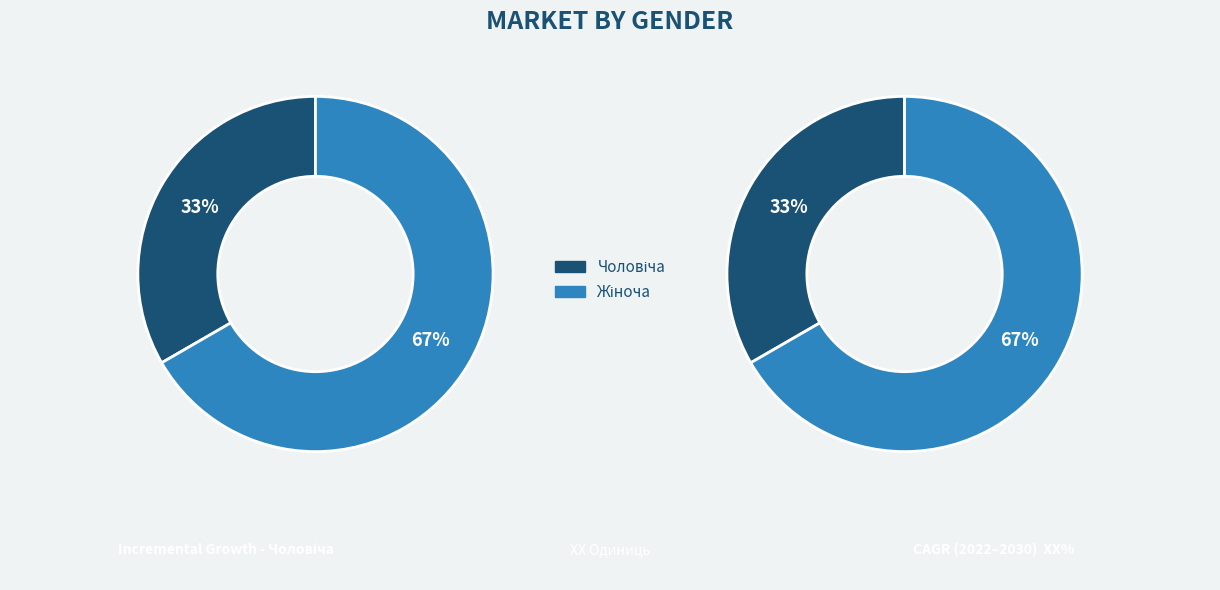

Does Чоловіча represent more than half of the total?

No